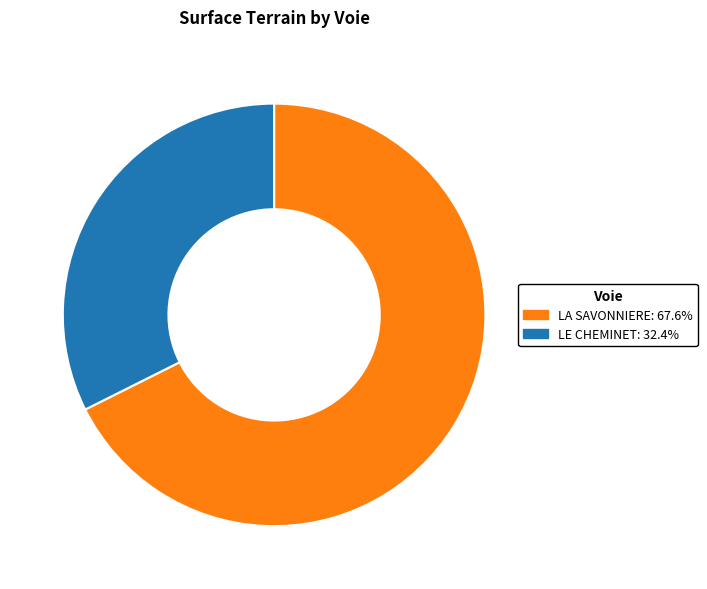

How many slices are in this pie chart?

2